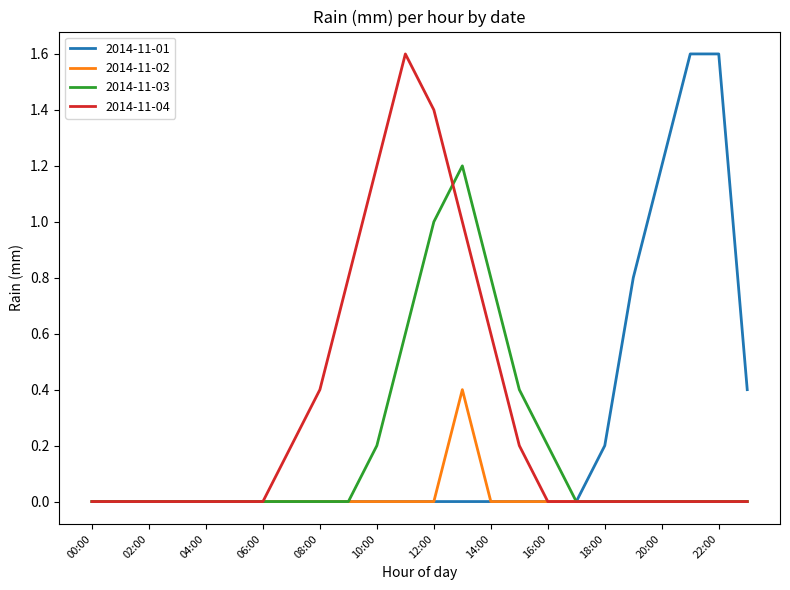

Does the chart display data point markers on the line(s)?

No